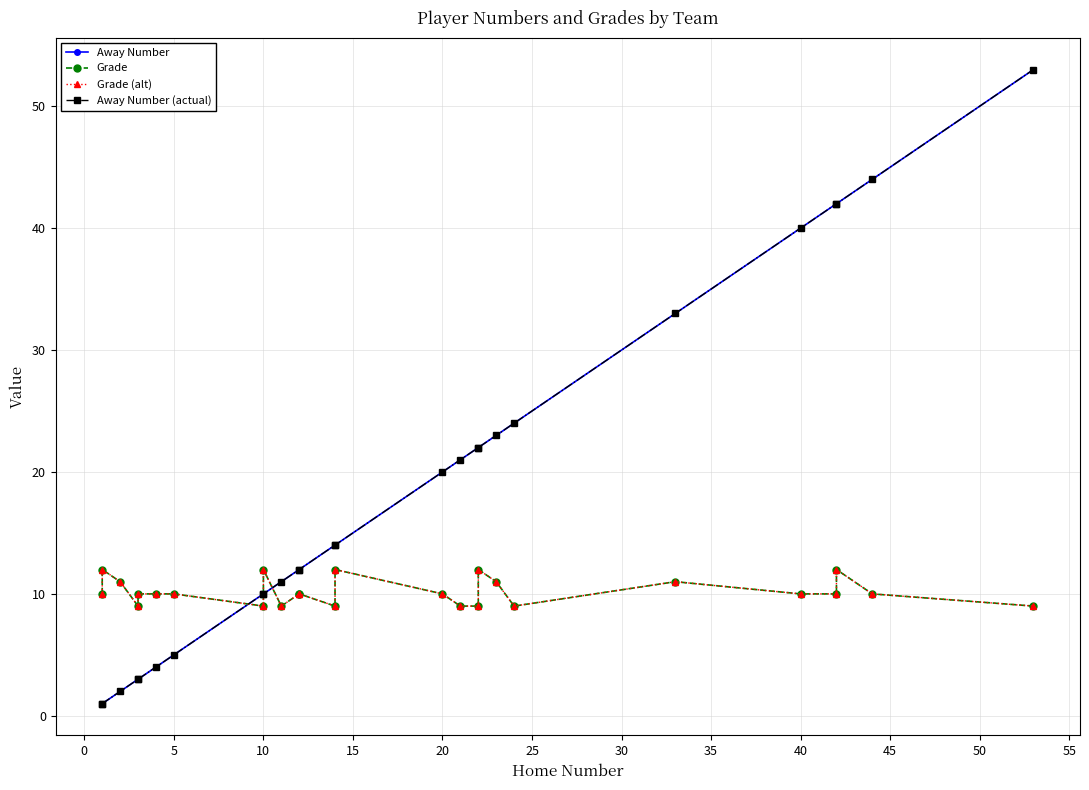

What is the value of the Grade point at the 26th from the left?

10